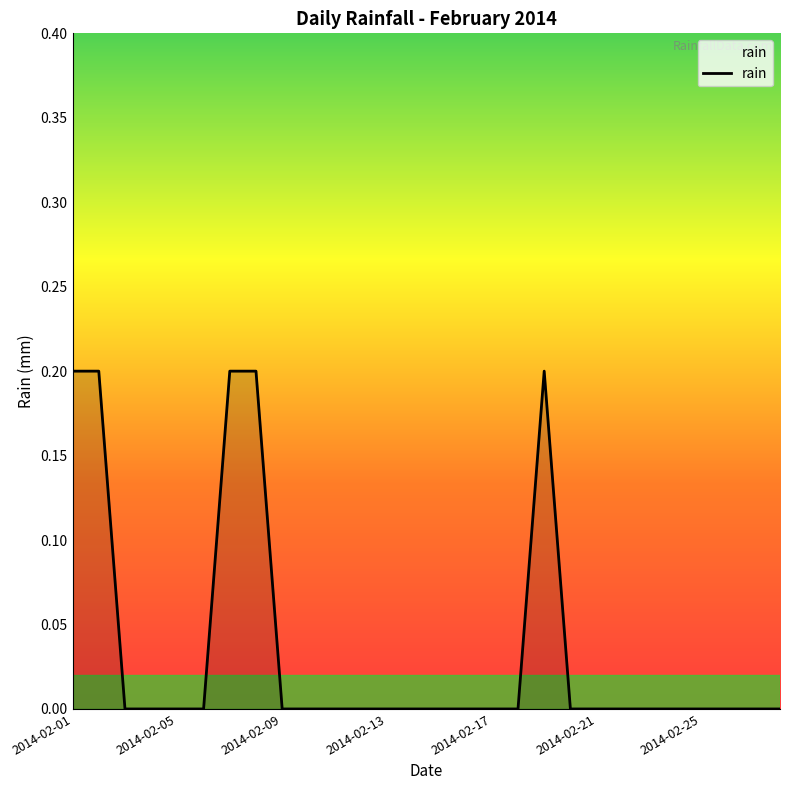

Does the chart display data point markers on the line(s)?

No